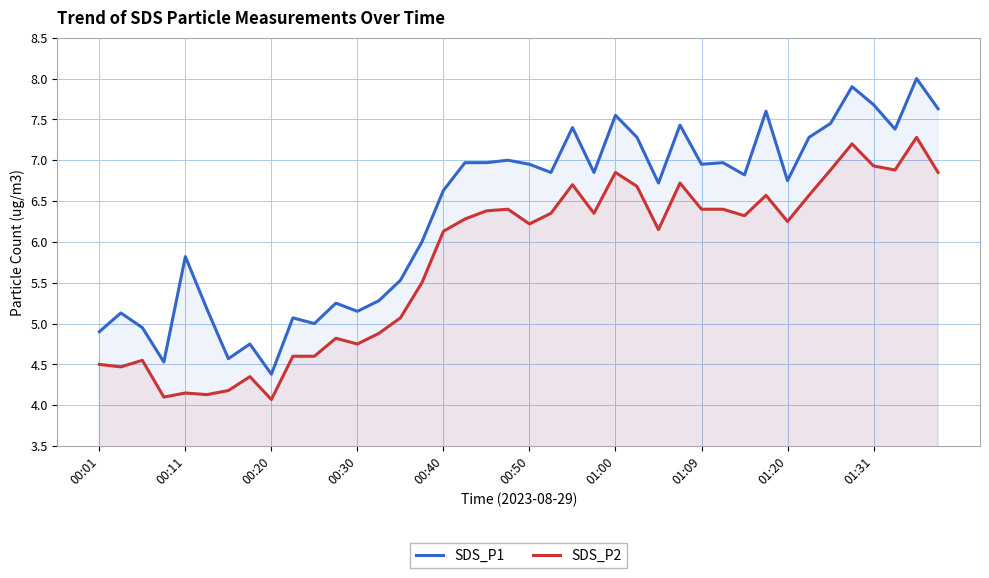

What is the lowest value of the SDS_P2 series?

4.1